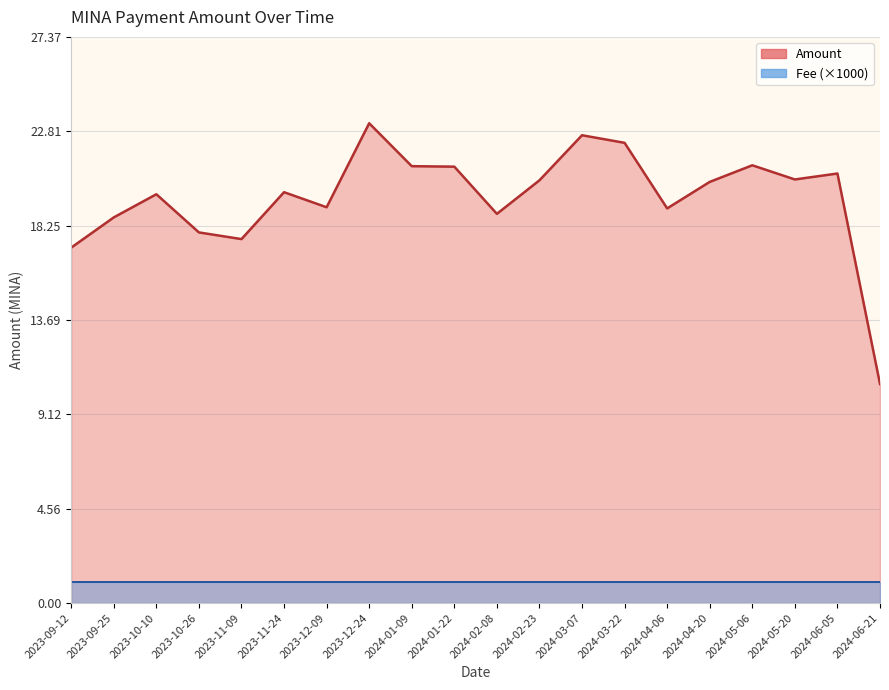

How many series are shown in this chart?

2